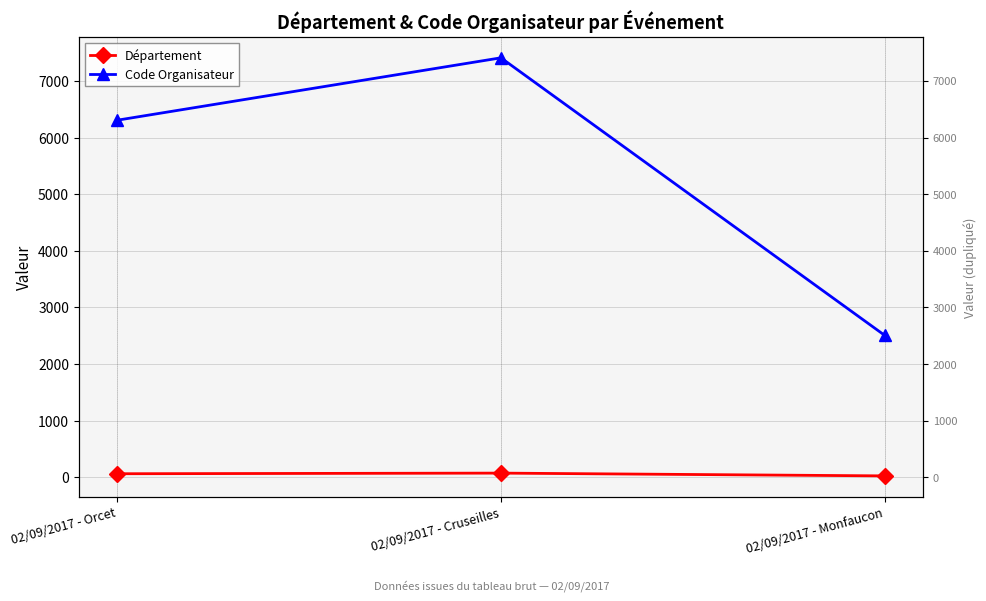

How many series are shown in this chart?

2